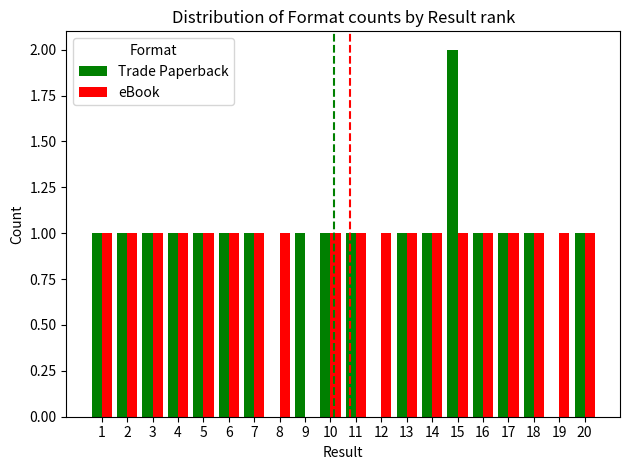

True or false: eBook has a value of 1 at 18.

True